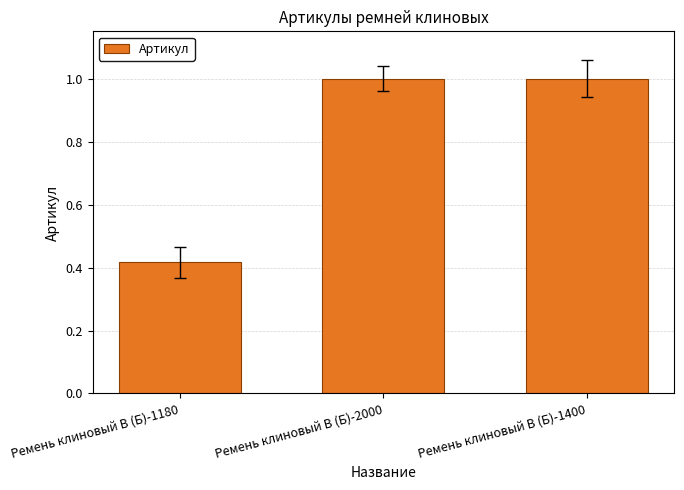

What is the label of the 1st bar from the left?

Ремень клиновый В (Б)-1180